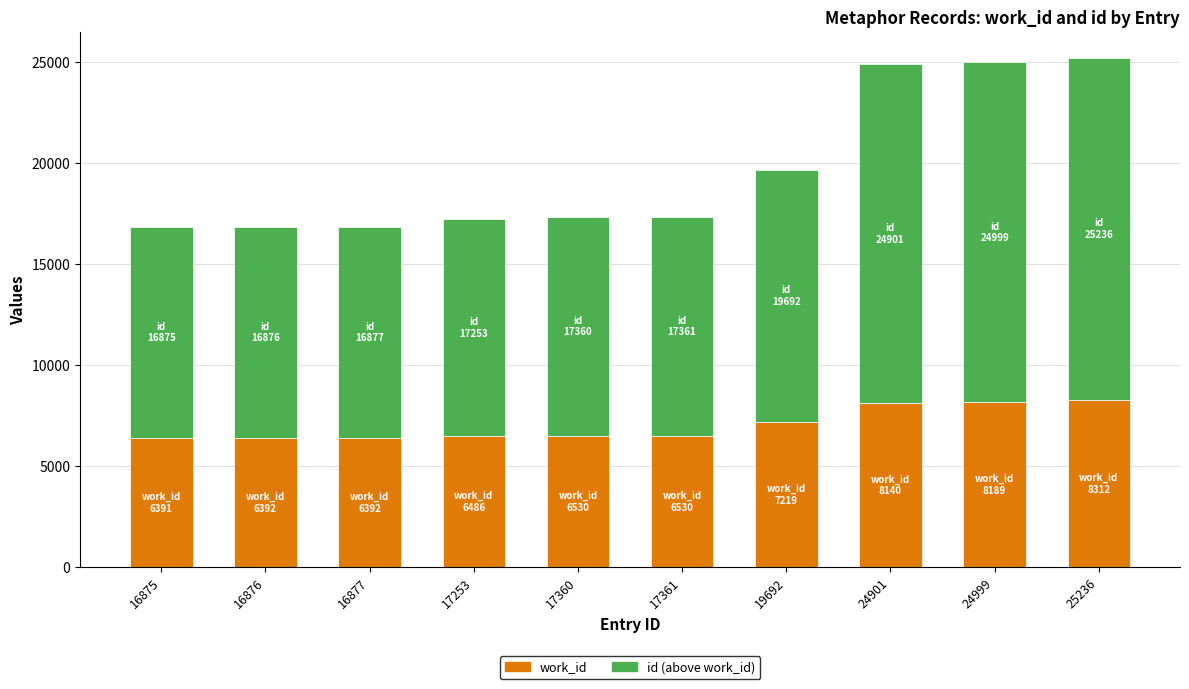

How many bars are there in total?

10